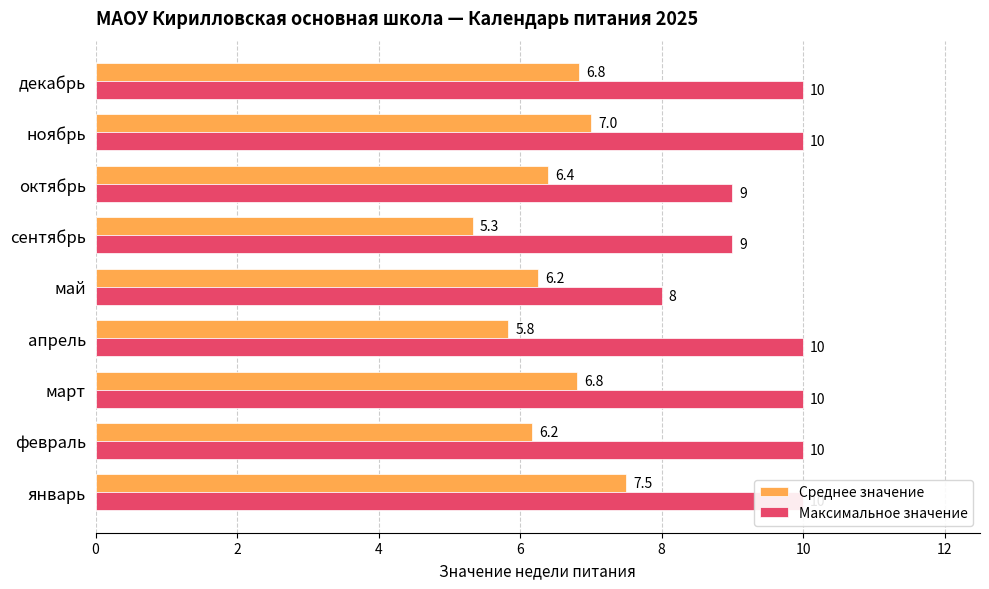

Rank the series at 4 from highest to lowest value.

Максимальное значение, Среднее значение